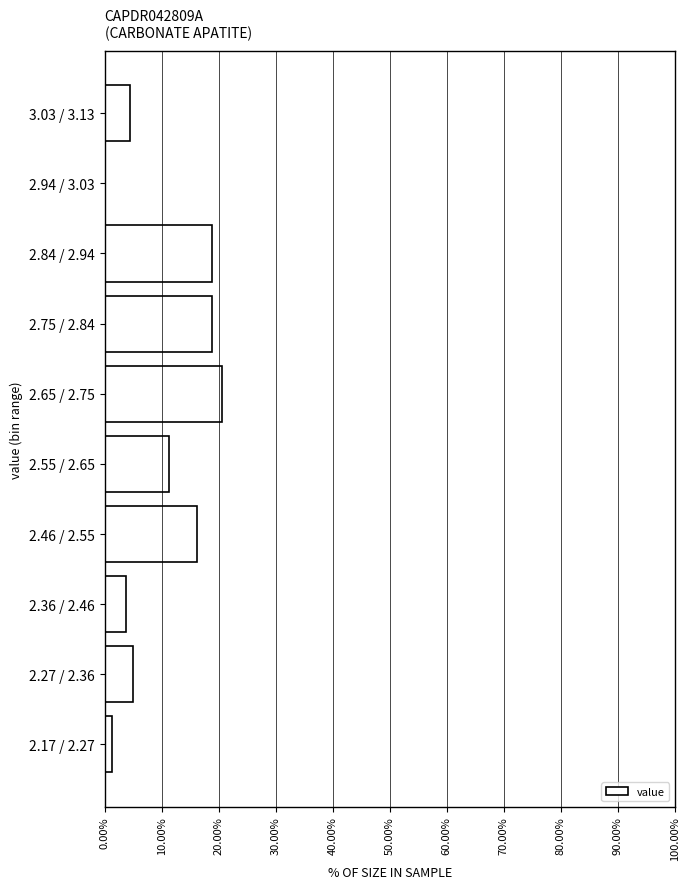

What is the sum of all values?

100.0